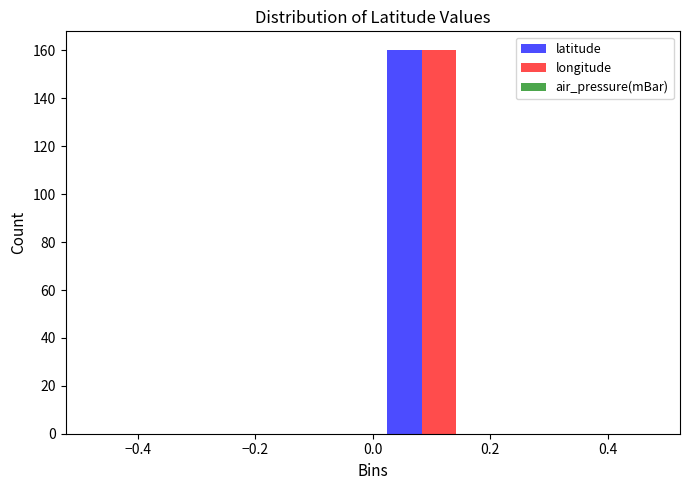

Reading left to right, list every range on the x-axis with the height of the bar of each series over it. Neither the bar edges nor the heights are printed on the chart, so give them approximately, as read against the axes.

-0.50 to -0.34: latitude=0	longitude=0
-0.34 to -0.16: latitude=0	longitude=0
-0.16 to 0.00: latitude=0	longitude=0
0.00 to 0.16: latitude=160	longitude=160
0.16 to 0.34: latitude=0	longitude=0
0.34 to 0.50: latitude=0	longitude=0